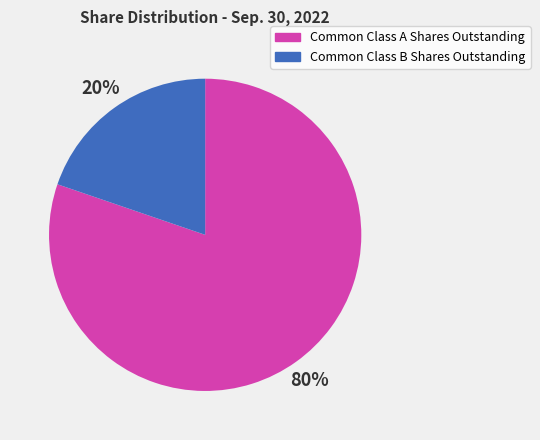

Combined, do Common Class A Shares Outstanding and Common Class B Shares Outstanding account for over 50%?

Yes